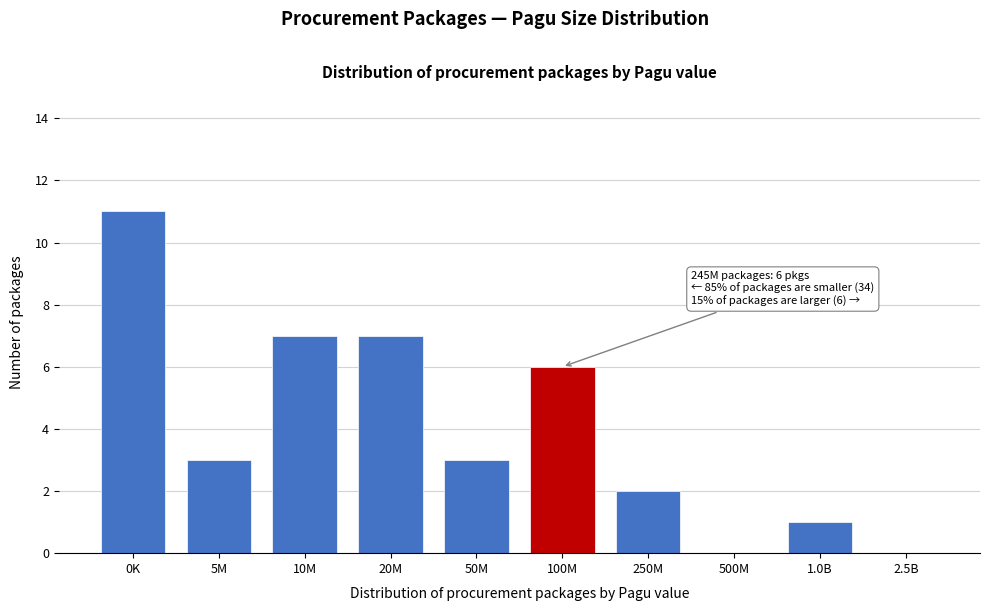

Reading left to right, list all the values displayed in this chart.

0K=11	5M=3	10M=7	20M=7	50M=3	100M=6	250M=2	500M=0	1.0B=1	2.5B=0